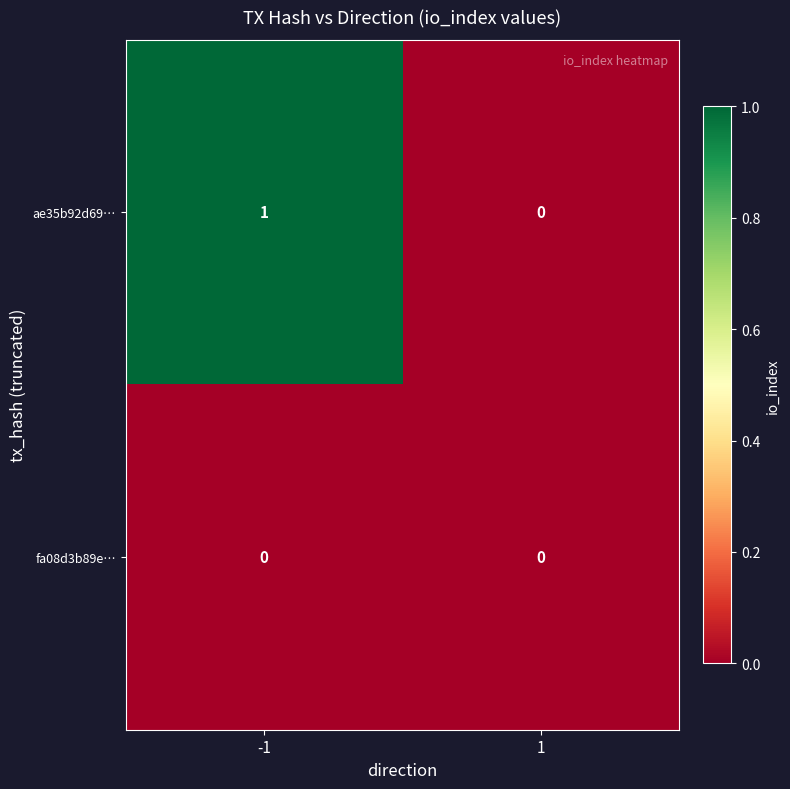

Between -1 and 1, which series saw the biggest shift?

ae35b92d69…